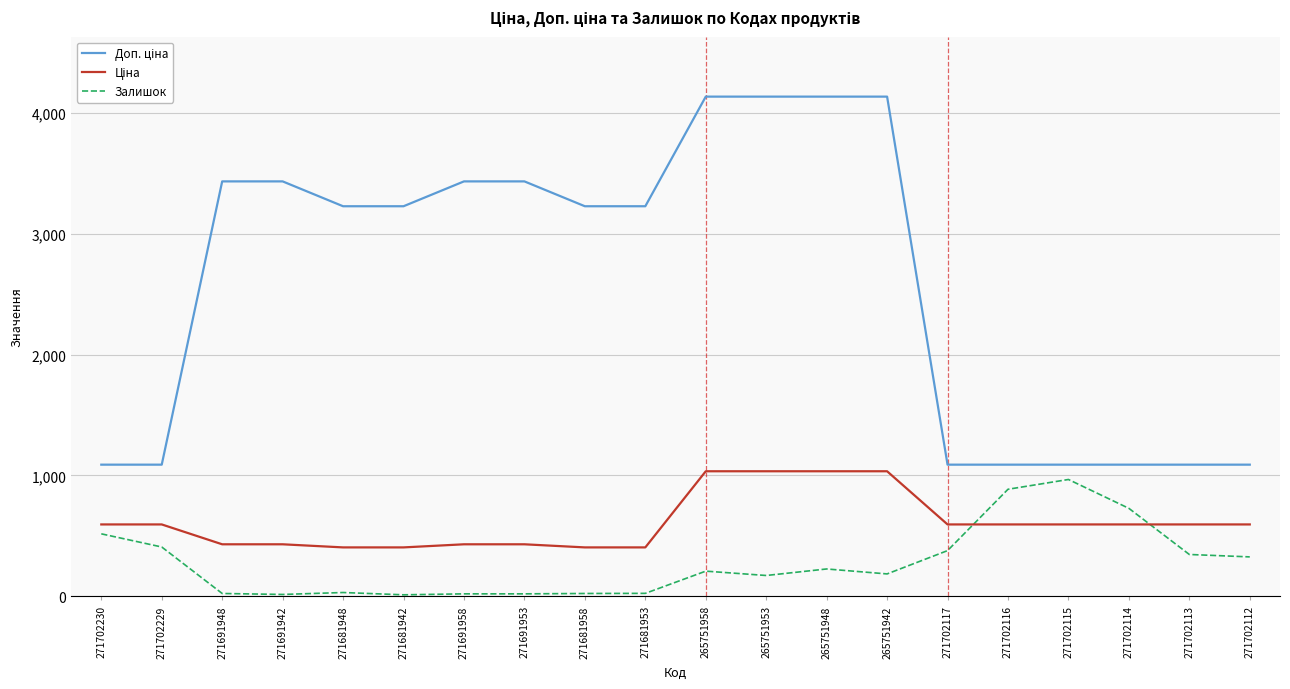

What is the maximum value shown in the chart?

4136.6